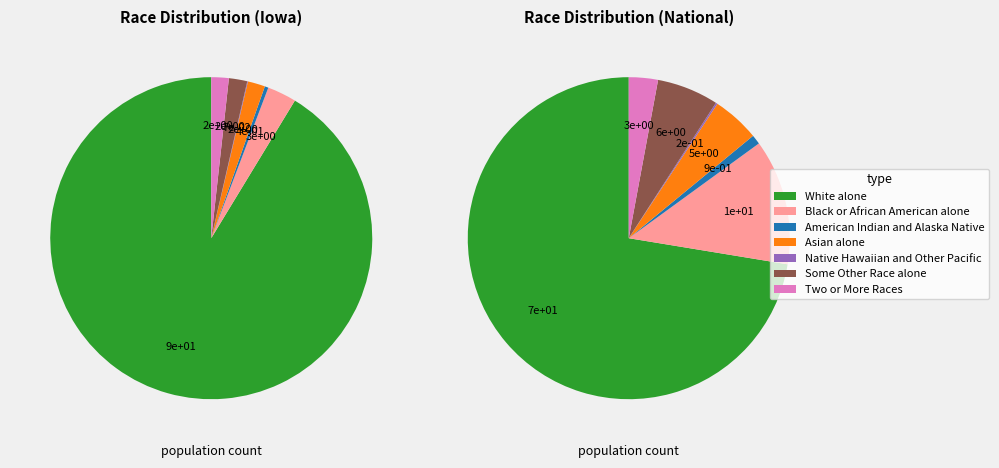

Count the number of slices in the pie.

7